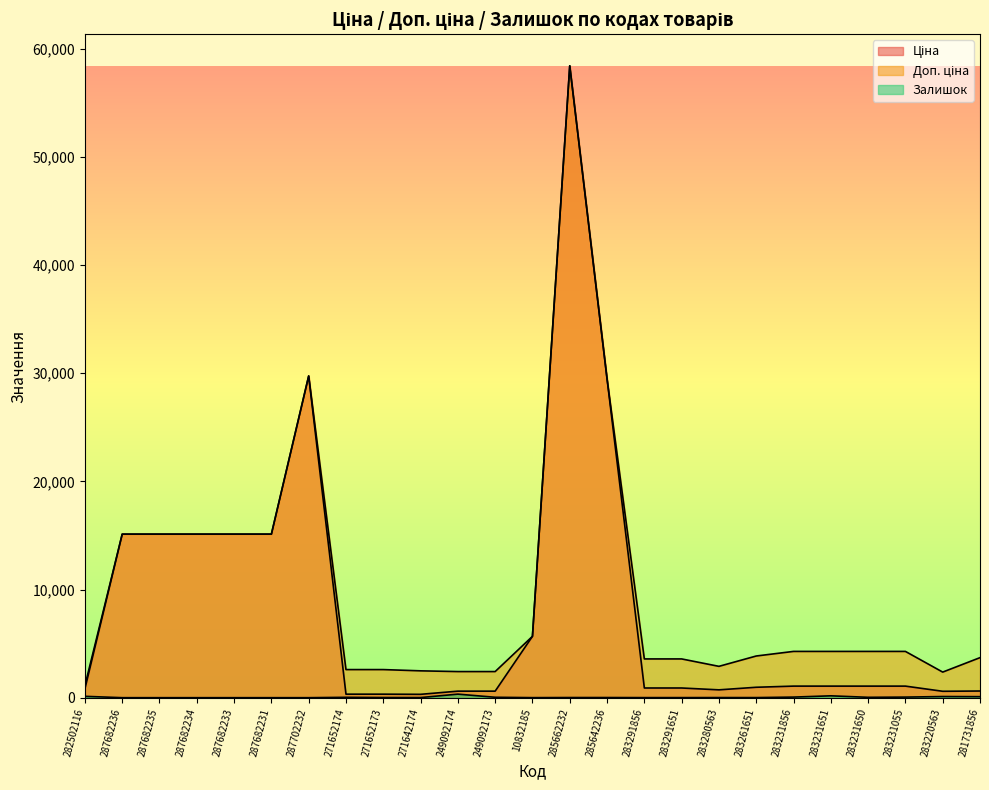

True or false: Ціна and Доп. ціна cross at least once.

False